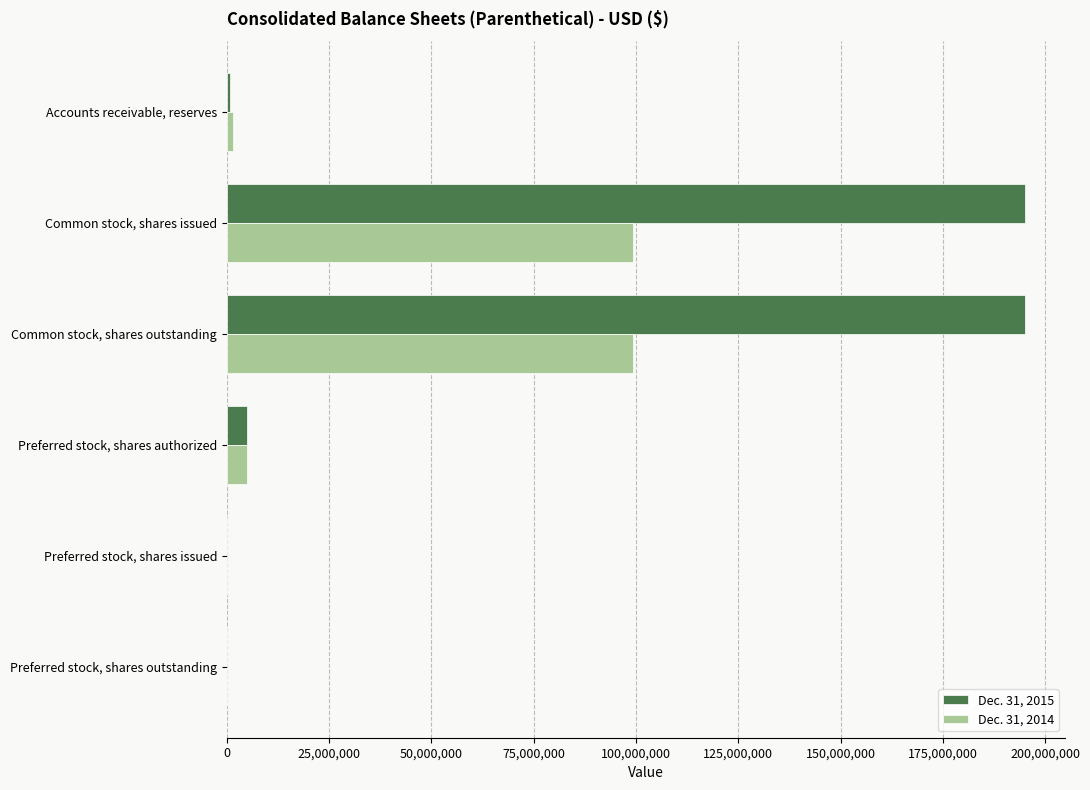

Which series has the largest total across all categories?

Dec. 31, 2015